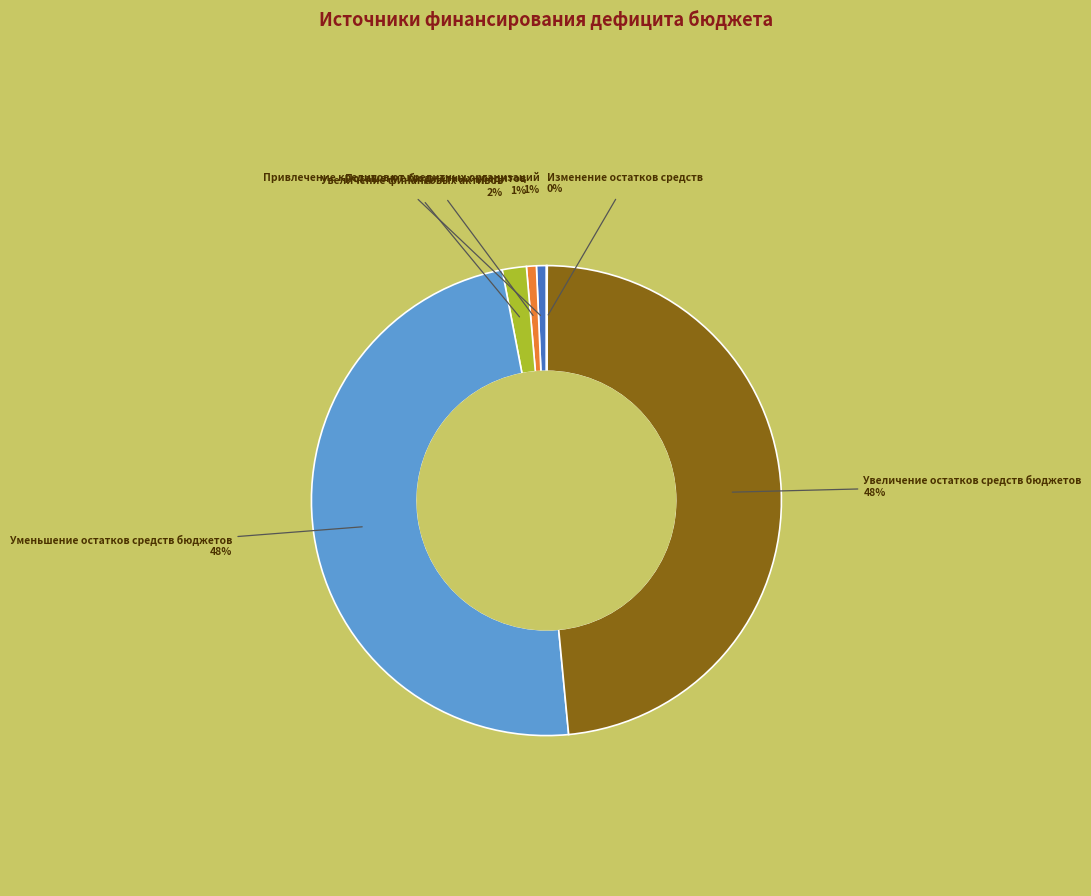

Which has a higher value, Увеличение финансовых активов or Уменьшение остатков средств бюджетов?

Уменьшение остатков средств бюджетов